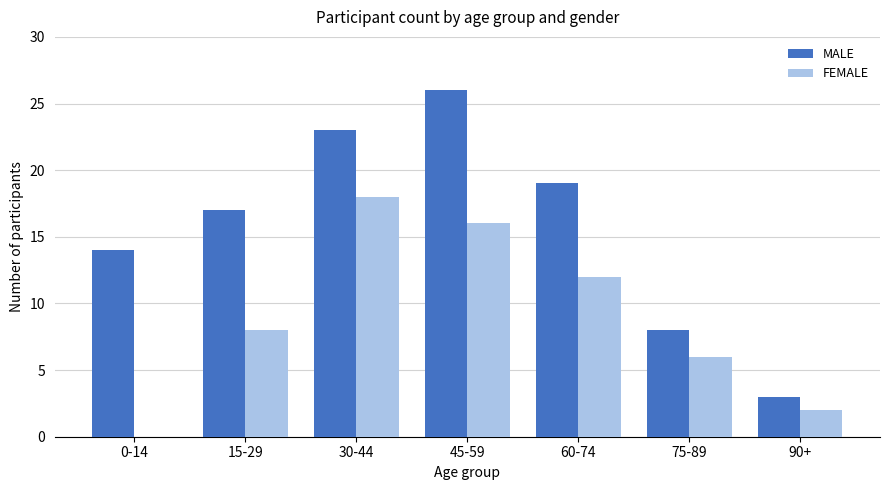

How many positive values does the FEMALE series have?

6